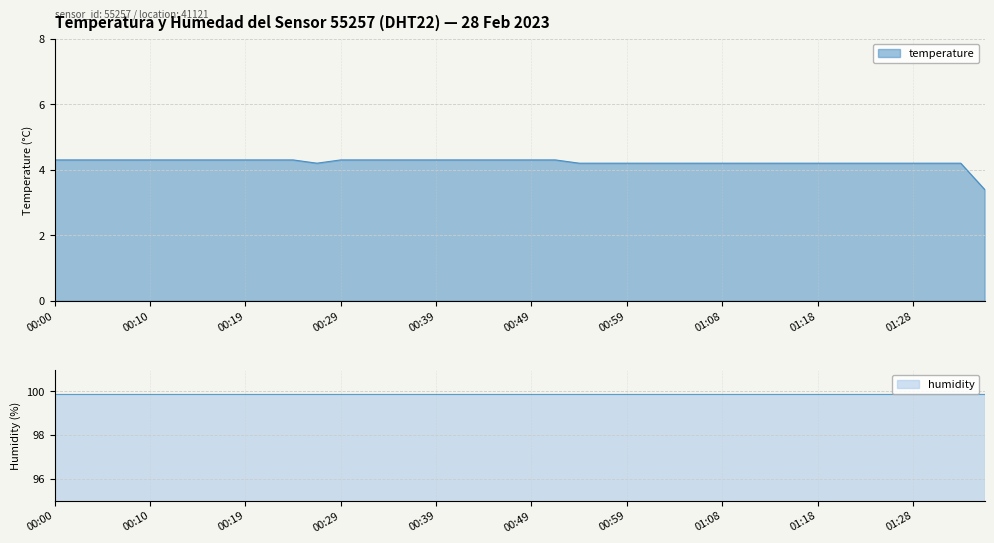

What is the difference between the maximum and minimum values?

0.9